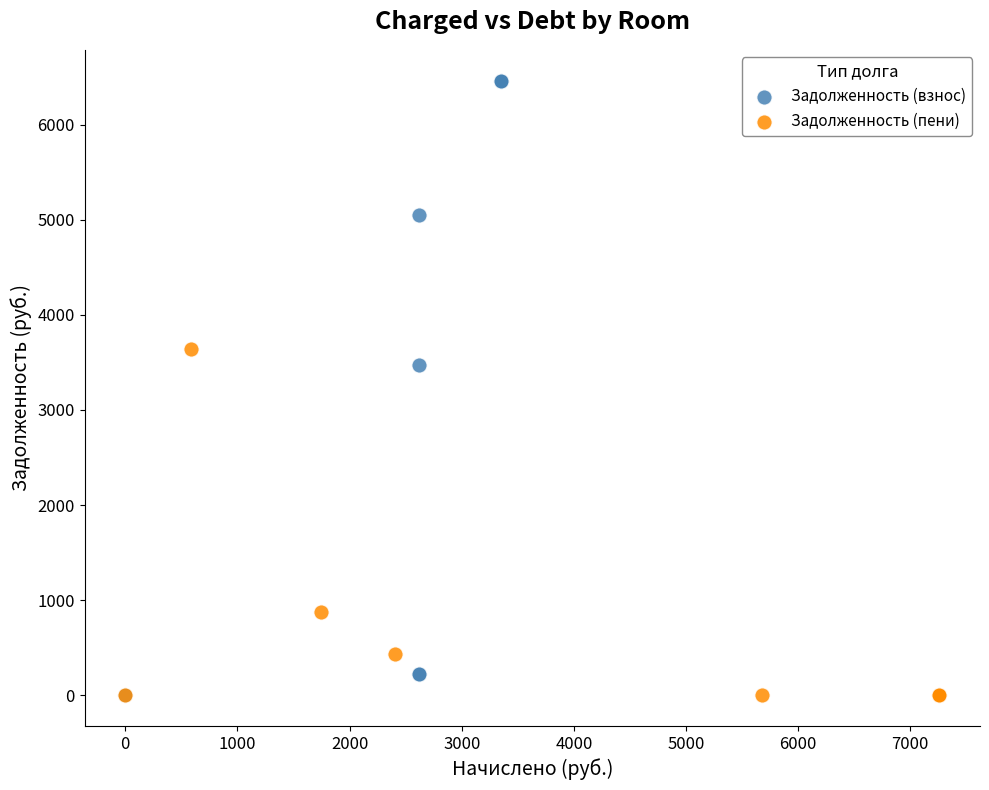

Which series has the widest spread of Y values?

Задолженность (взнос)